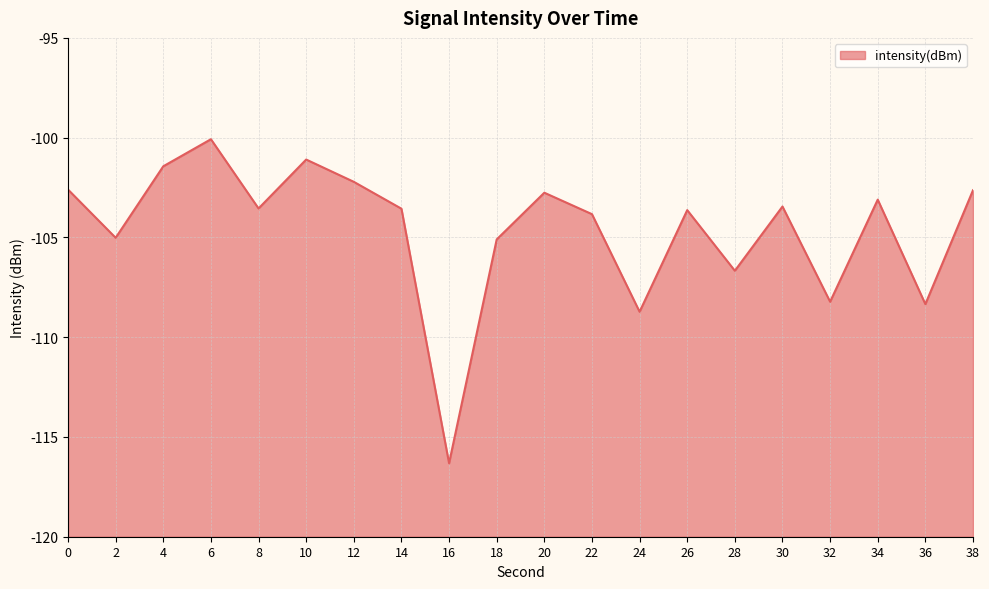

How many values exceed -103?

7